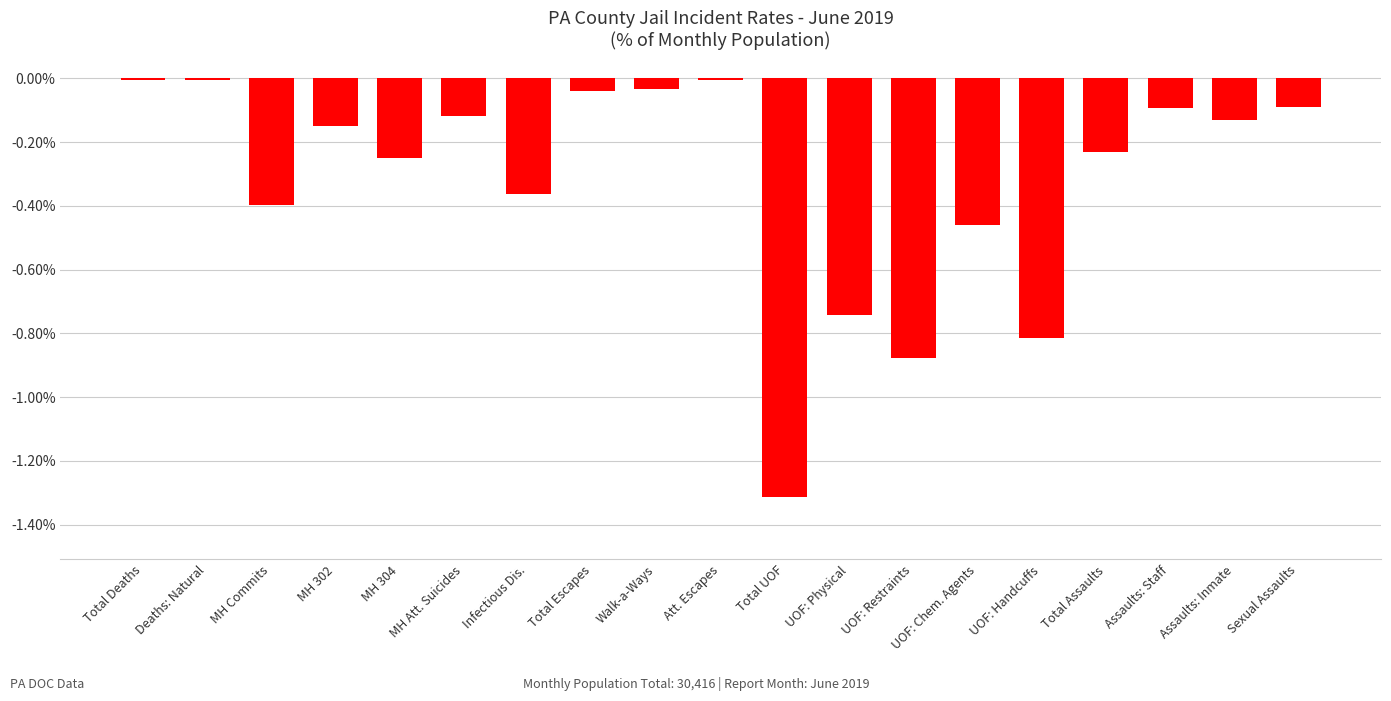

Is it true that the value at Assaults: Inmate is -0.1?

True